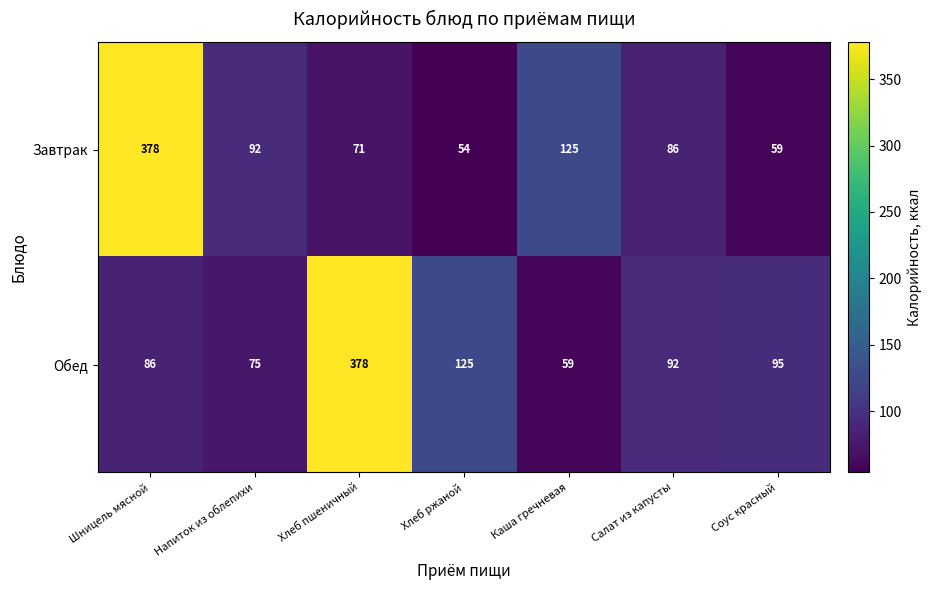

Which category has the lowest value across all series?

Хлеб ржаной